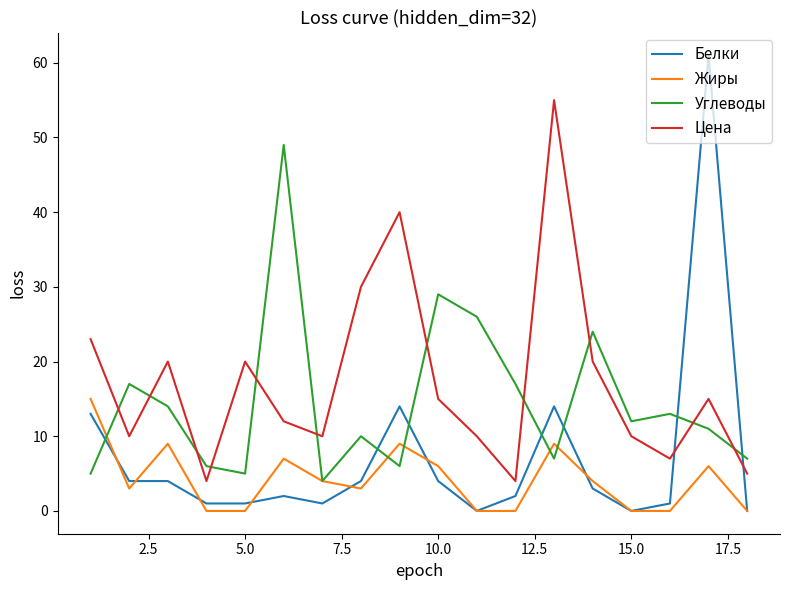

List the series in order of their peak value, highest first.

Белки, Цена, Углеводы, Жиры